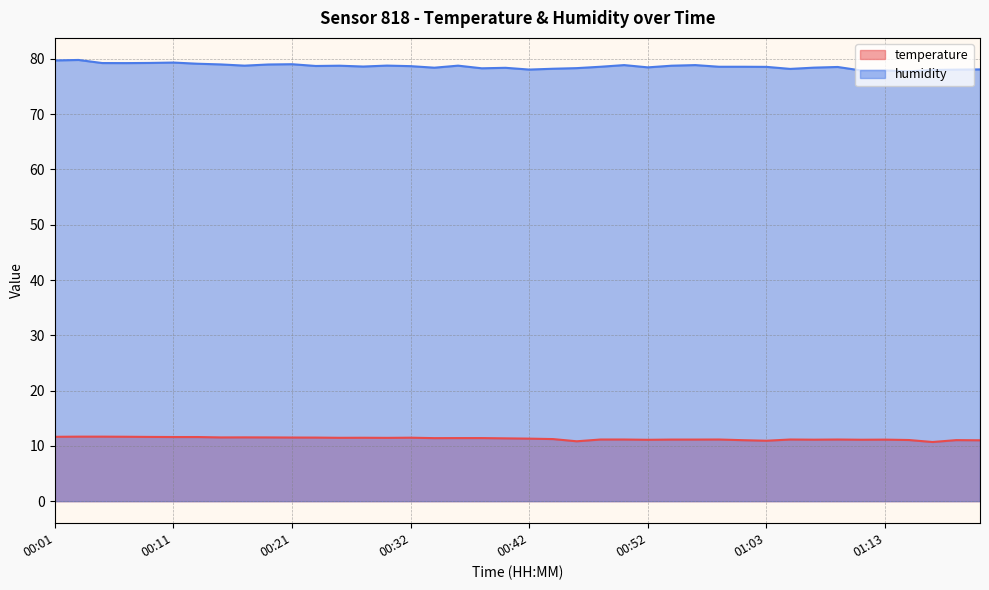

At which label does temperature first exceed 11?

00:01